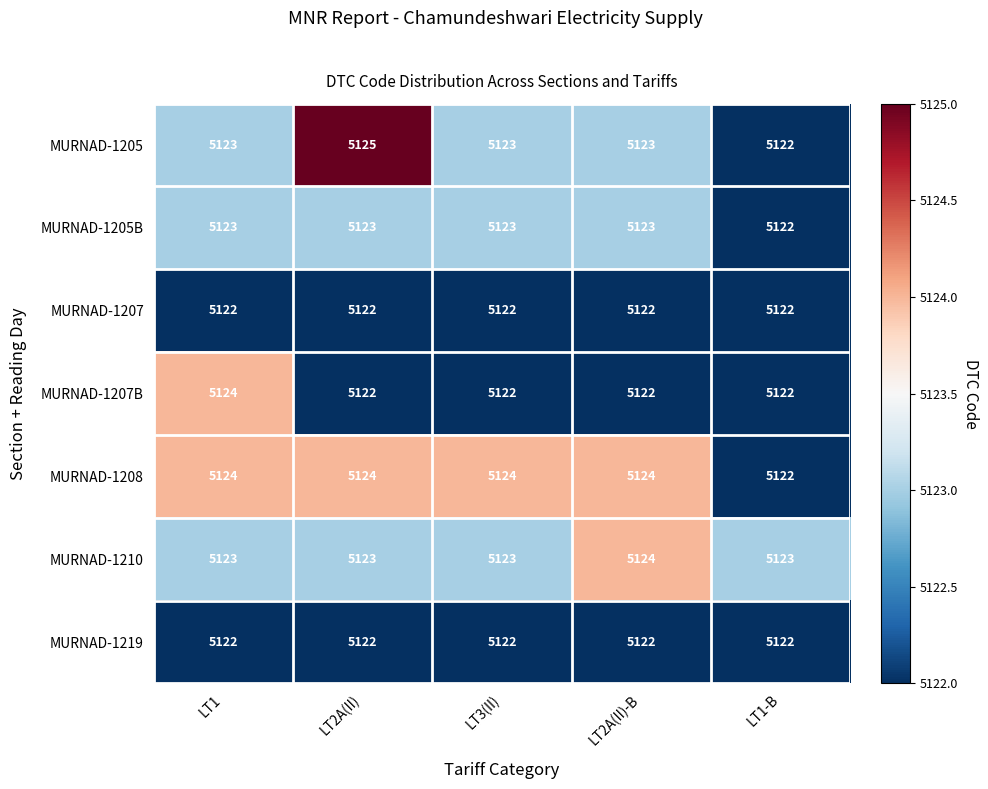

Which series has the widest spread of values?

MURNAD-1205